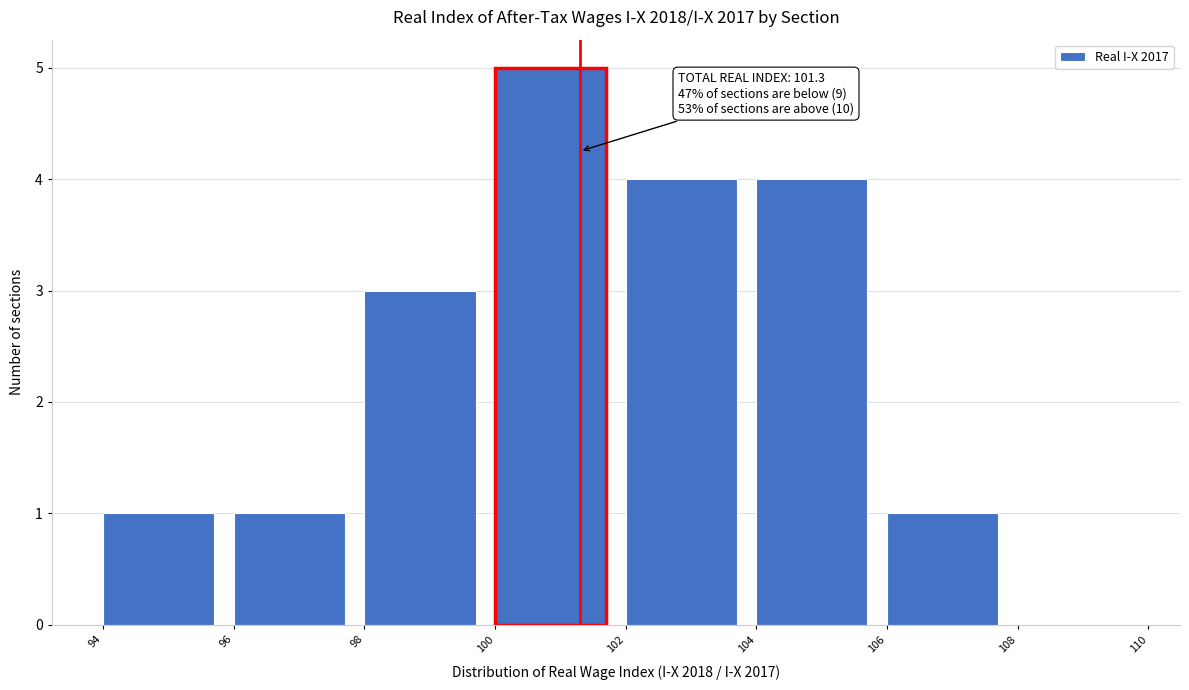

Over which range of the x-axis is the bar tallest?

100 to 102